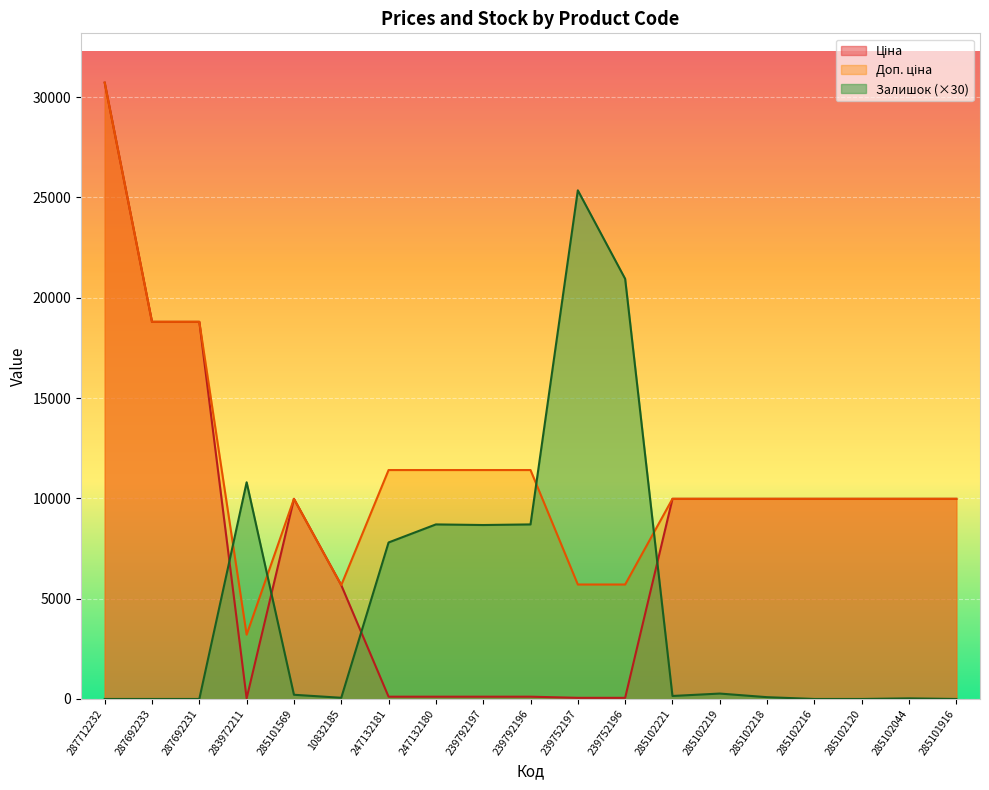

True or false: Доп. ціна and Ціна cross at least once.

False